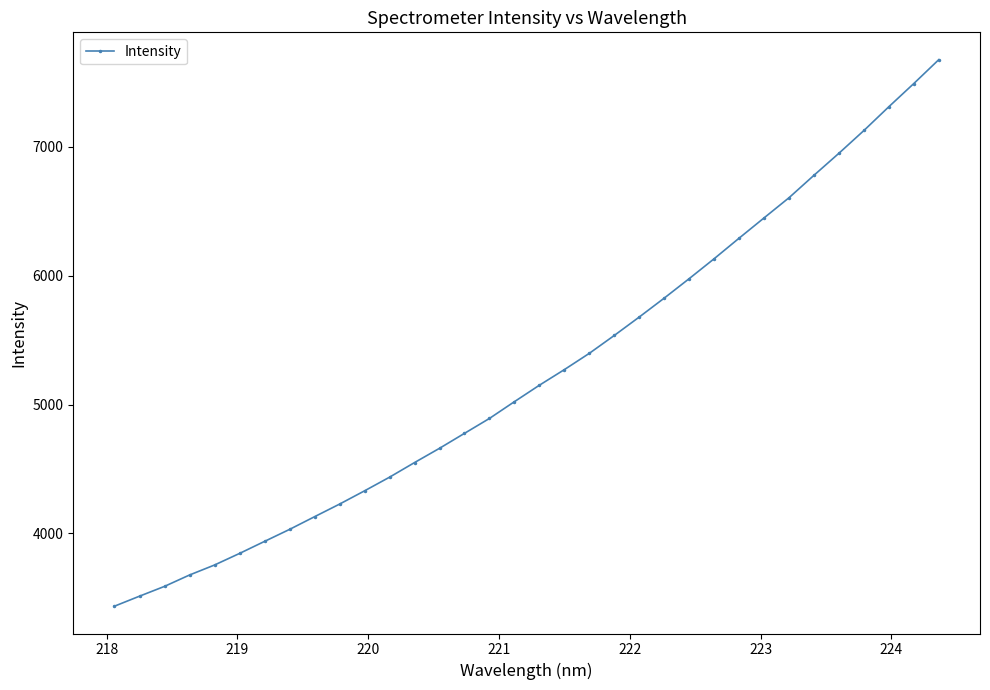

What is the greatest value displayed?

7676.3